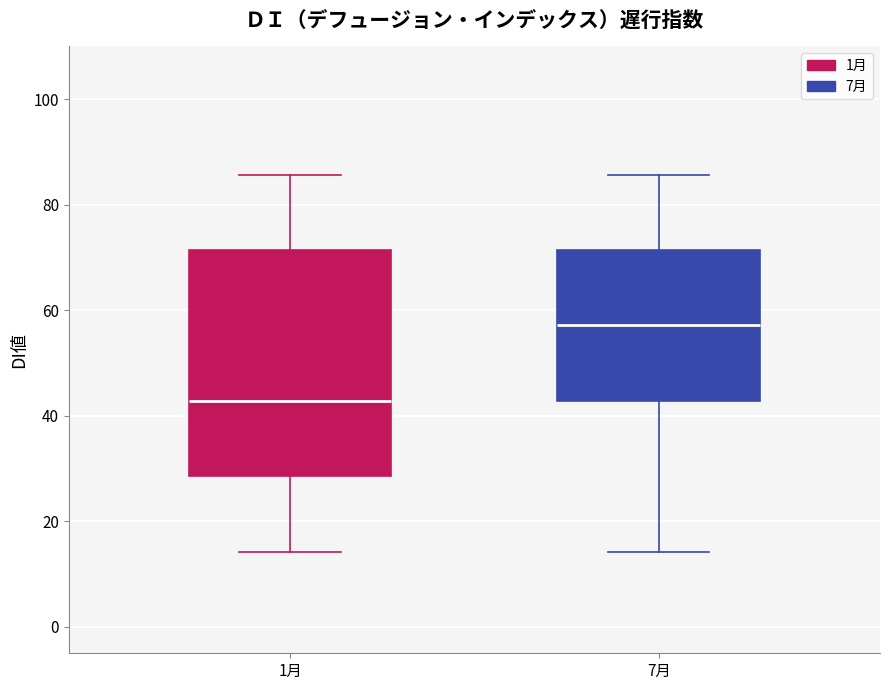

Where does the lower whisker of the box for 1月 end on the y-axis? The values are not printed on the chart, so give them approximately, as read against the axis.

14